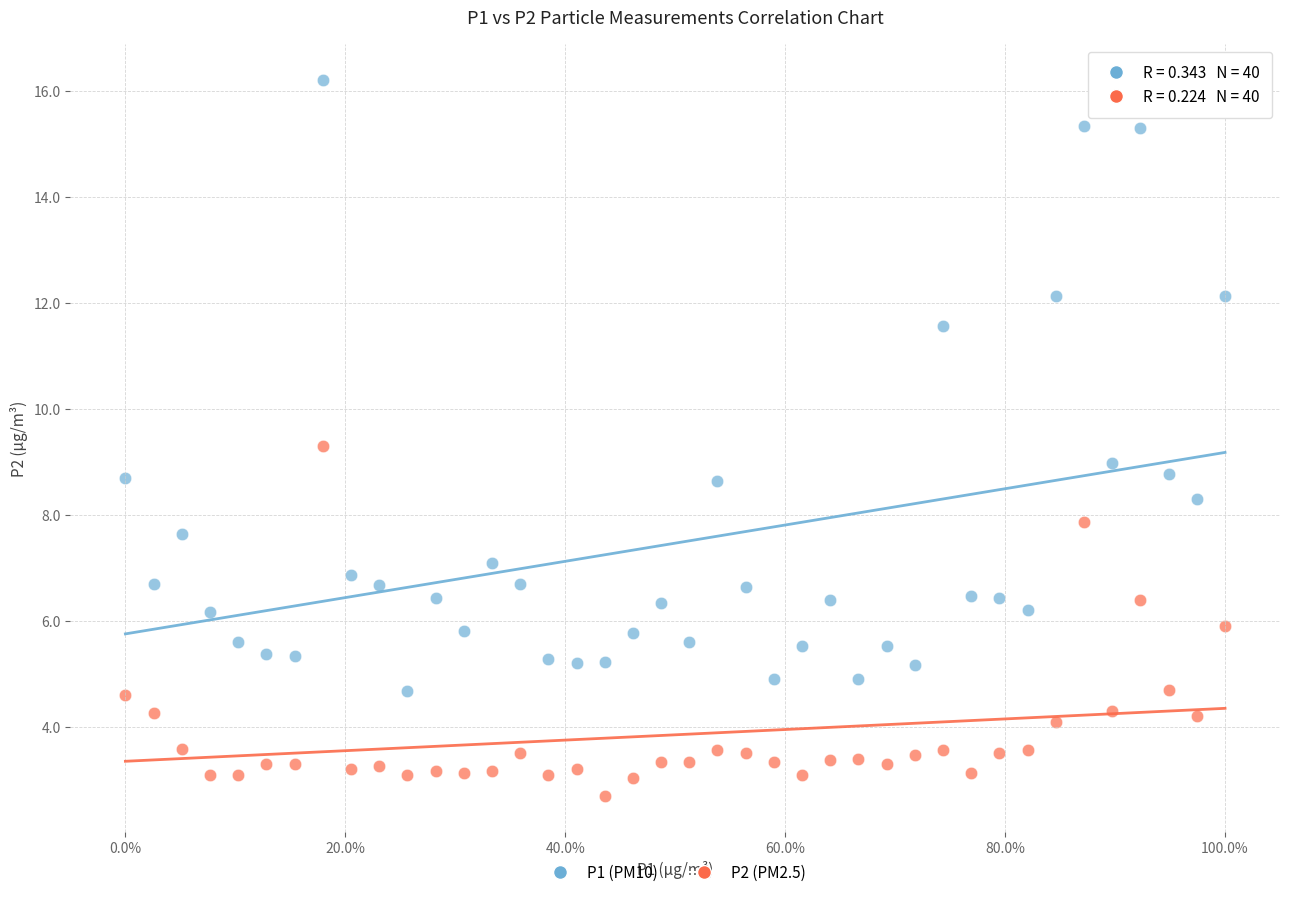

Which series reaches the maximum Y coordinate?

P1 (PM10)